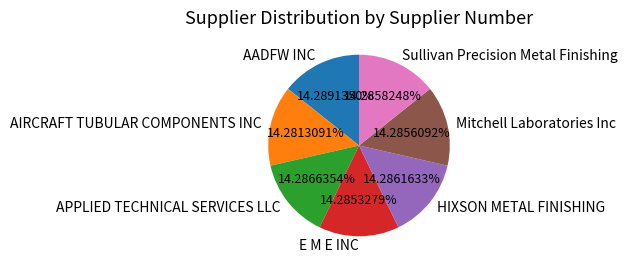

What is the ratio of the value at E M E INC to the value at HIXSON METAL FINISHING?

1.0